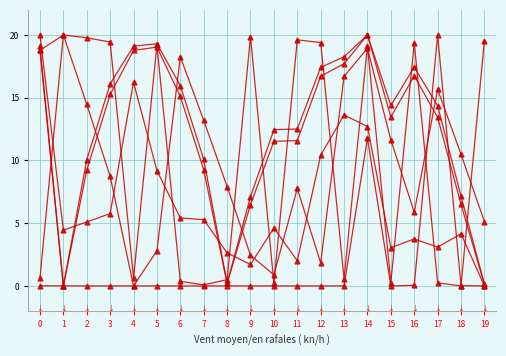

Count the number of data series in this chart.

6